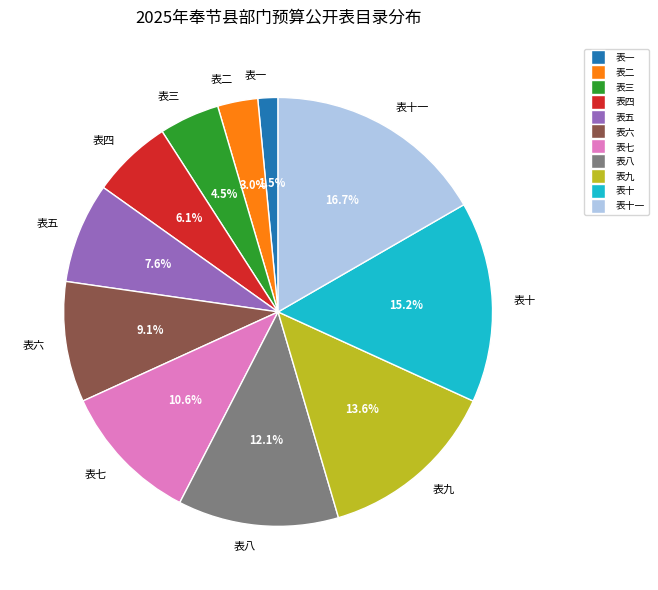

The 表二 slice represents 15% of the pie. True or false?

False